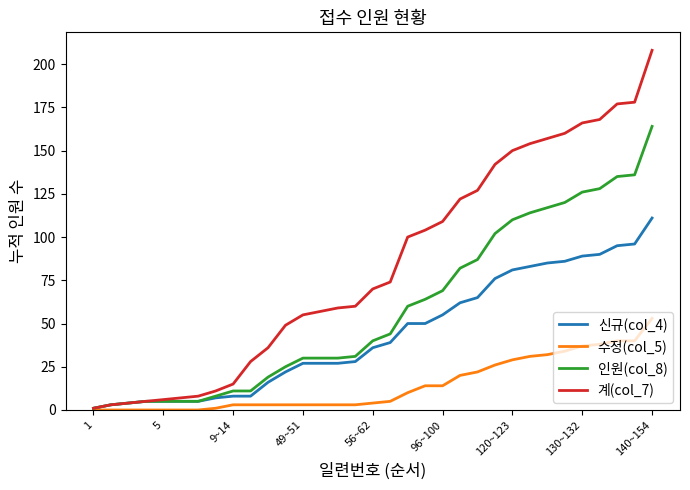

Rank the series by their average value, from highest to lowest.

계(col_7), 인원(col_8), 신규(col_4), 수정(col_5)